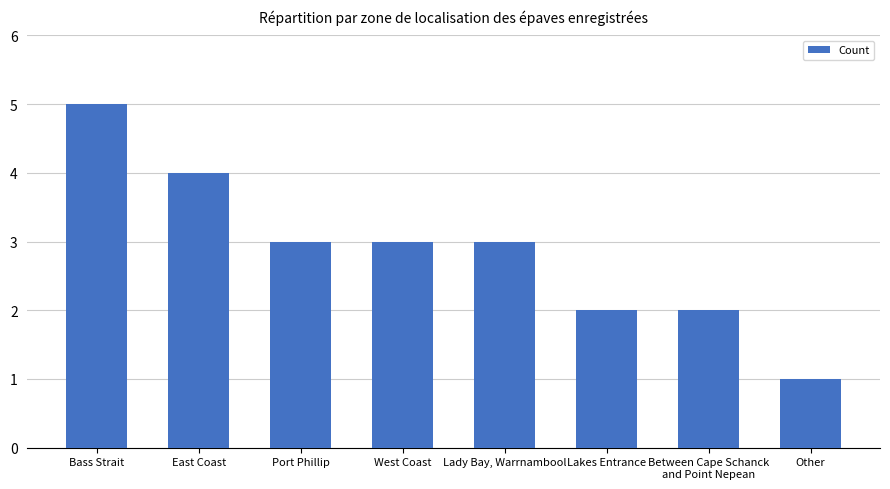

What is the label of the 1st bar from the right?

Other